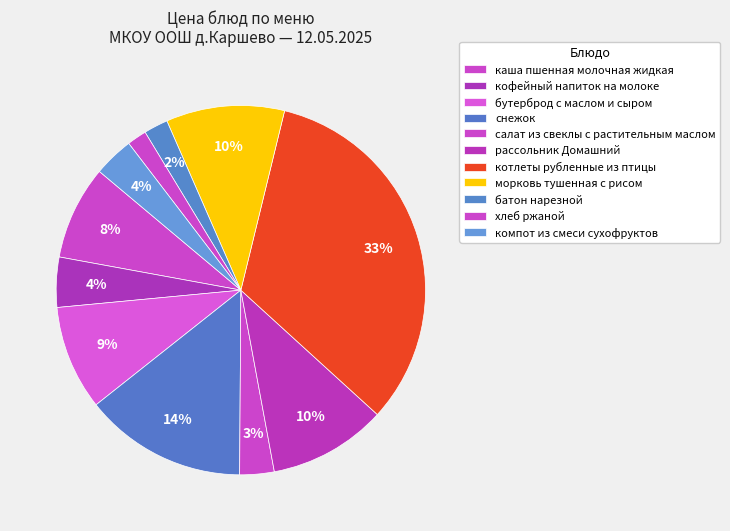

Is there any slice that represents more than half of the pie?

No